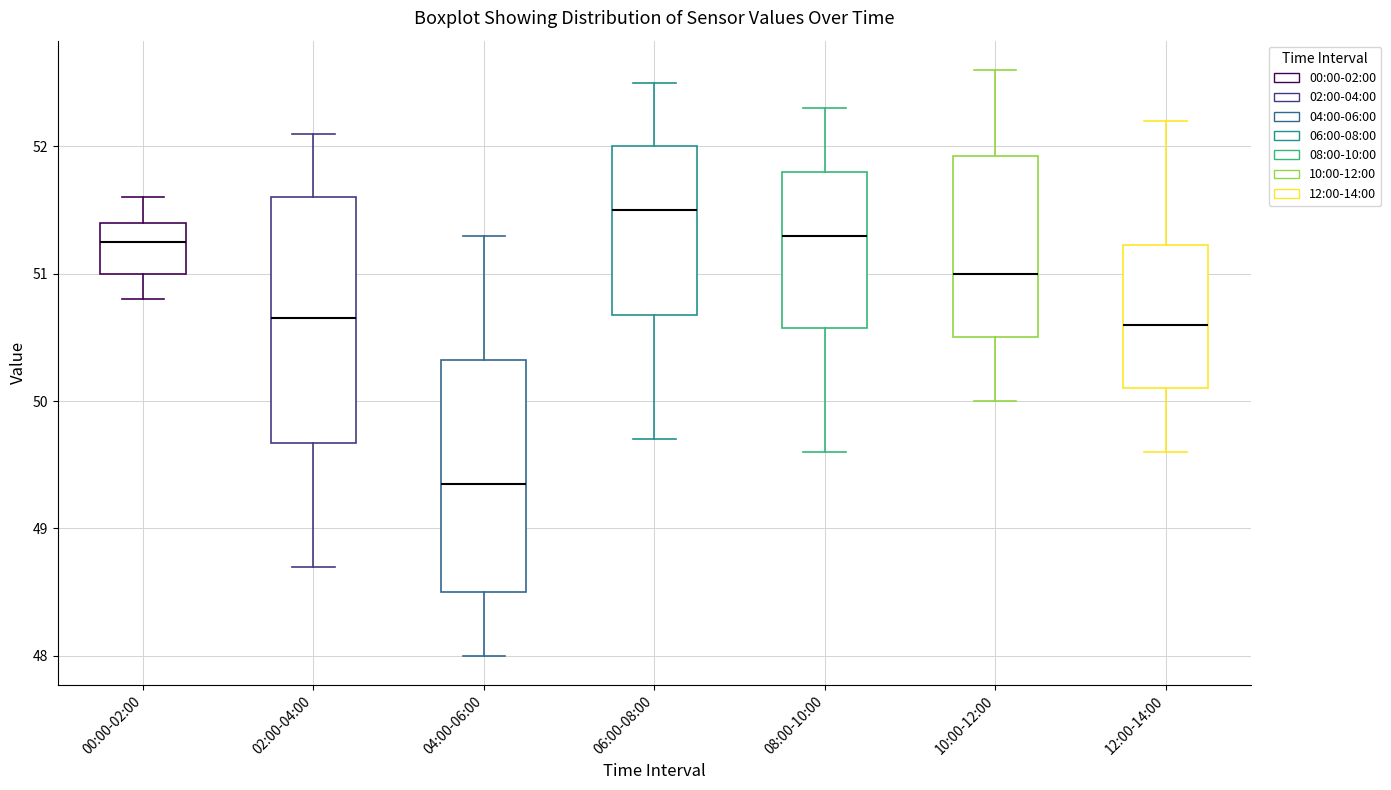

Comparing the boxes themselves (not the whiskers), which one is the tallest?

02:00-04:00